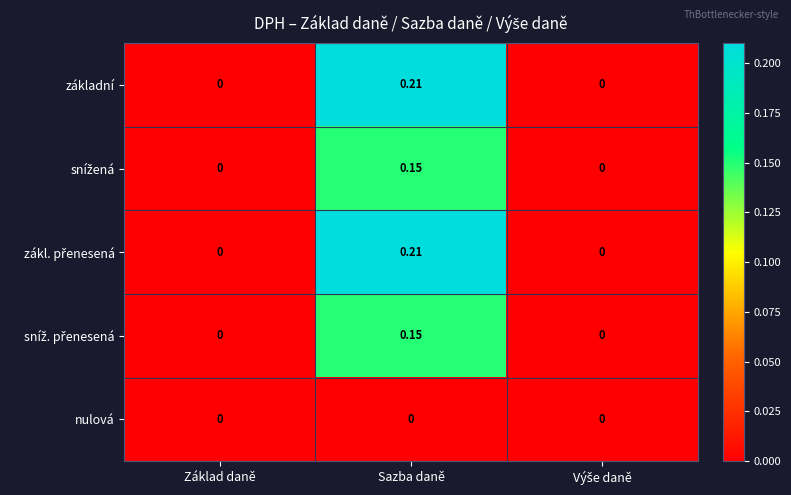

At which category does the chart reach its peak across all series?

Sazba daně